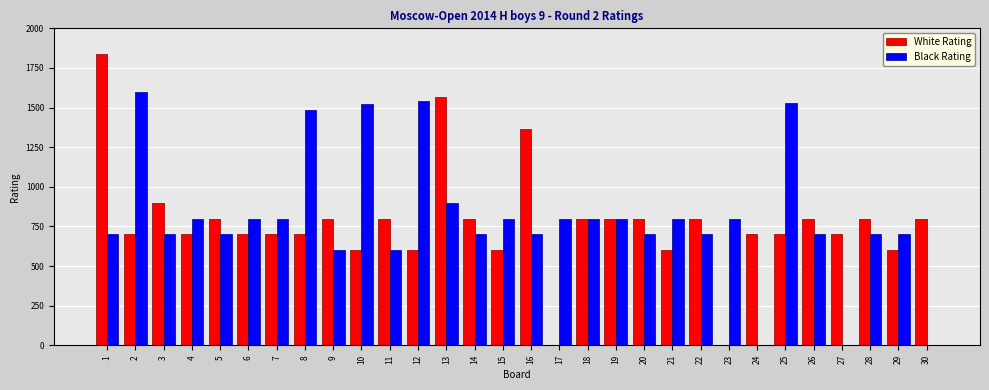

What is the difference between the White Rating values at 28 and 16?

567